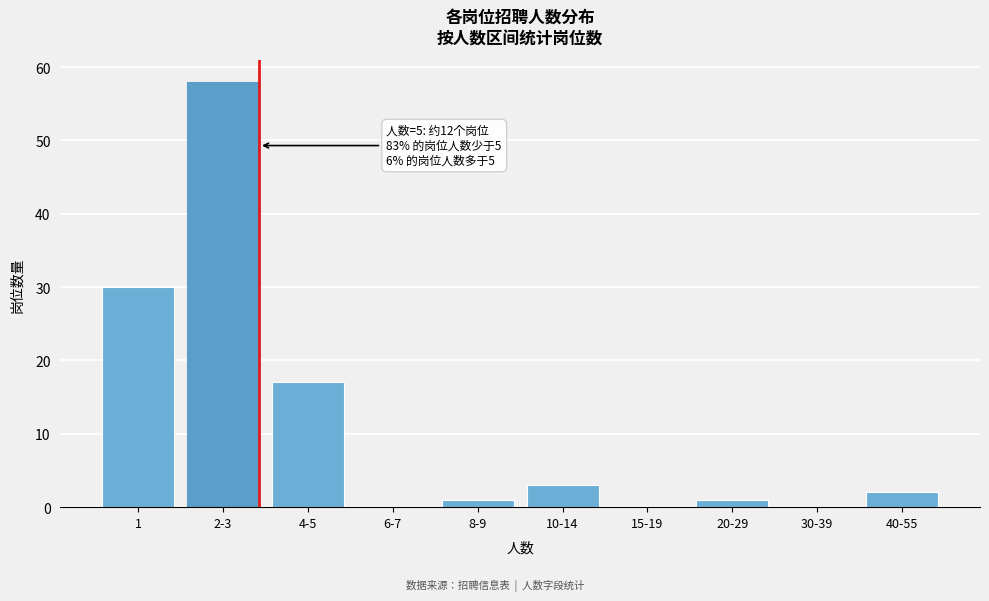

Reading right to left, transcribe all the data shown in this chart.

40-55=2	30-39=0	20-29=1	15-19=0	10-14=3	8-9=1	6-7=0	4-5=17	2-3=58	1=30